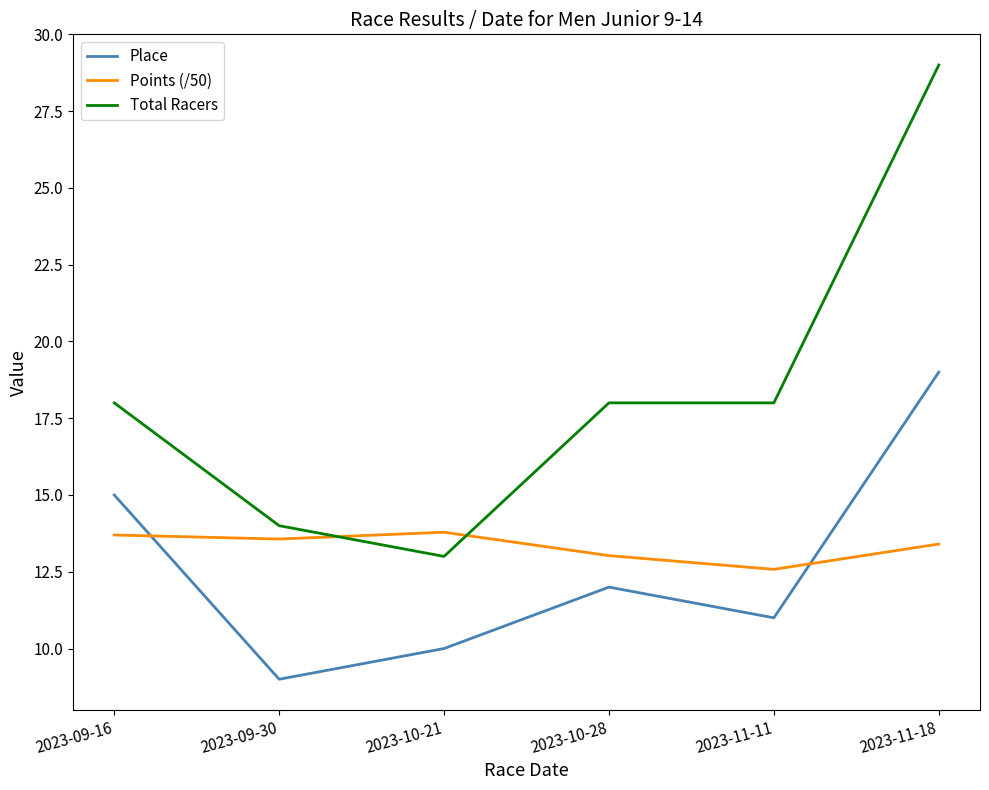

Which series has the largest total across all categories?

Total Racers